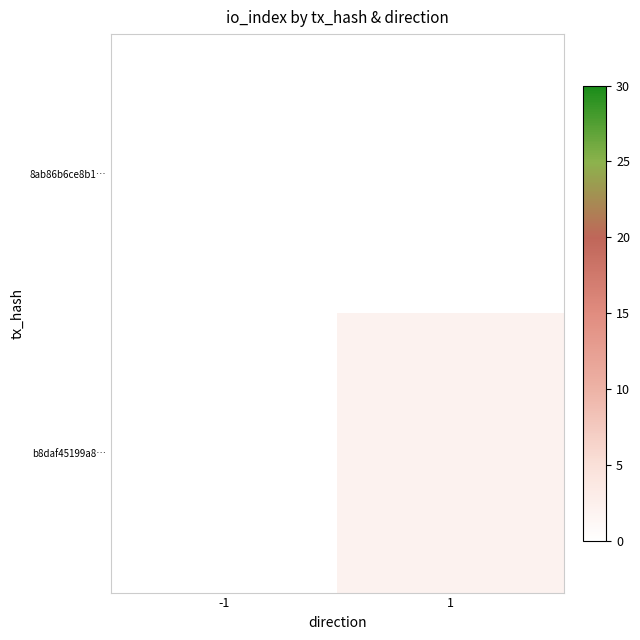

Count the number of data series in this chart.

2